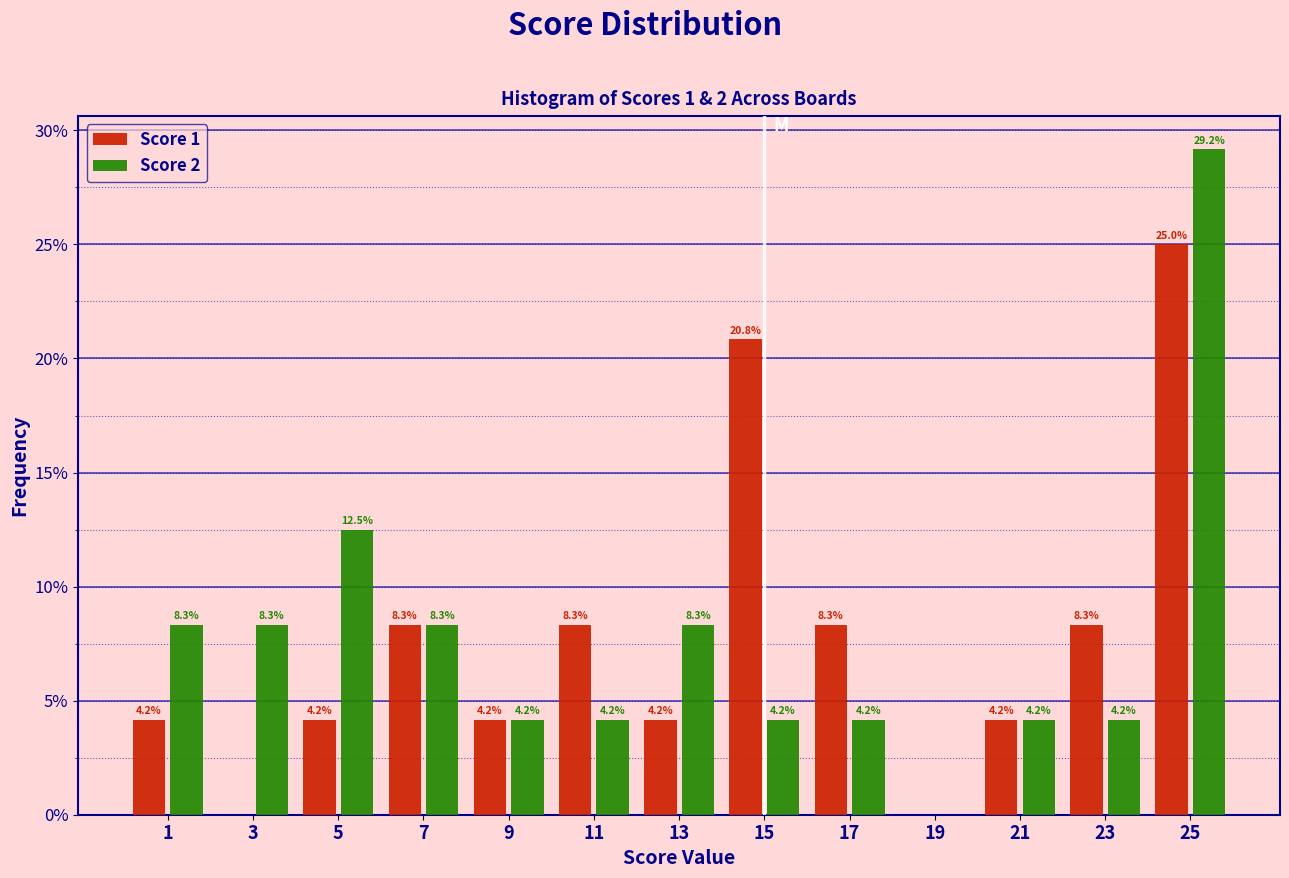

In the Score 2 series, which range on the x-axis has the tallest bar?

24 to 26